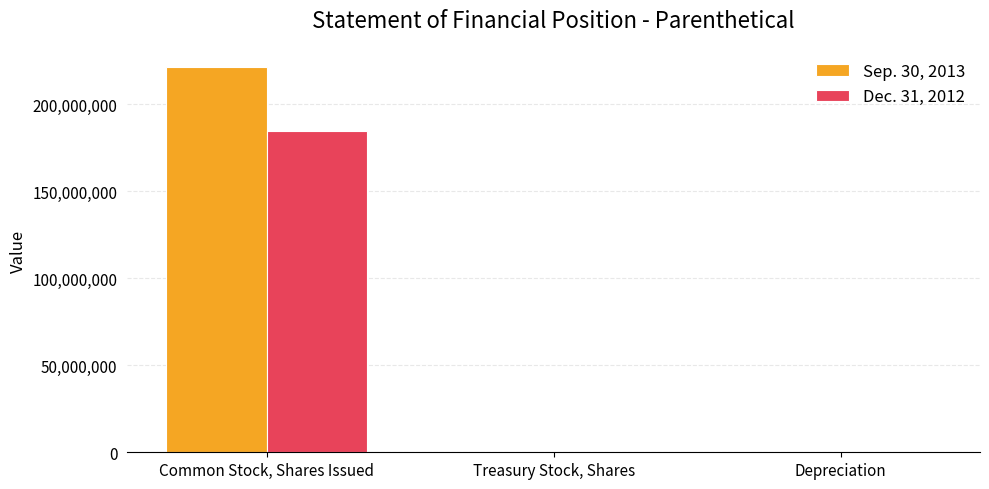

Is the value of Sep. 30, 2013 at Depreciation greater than the value of Dec. 31, 2012 at Common Stock, Shares Issued?

No